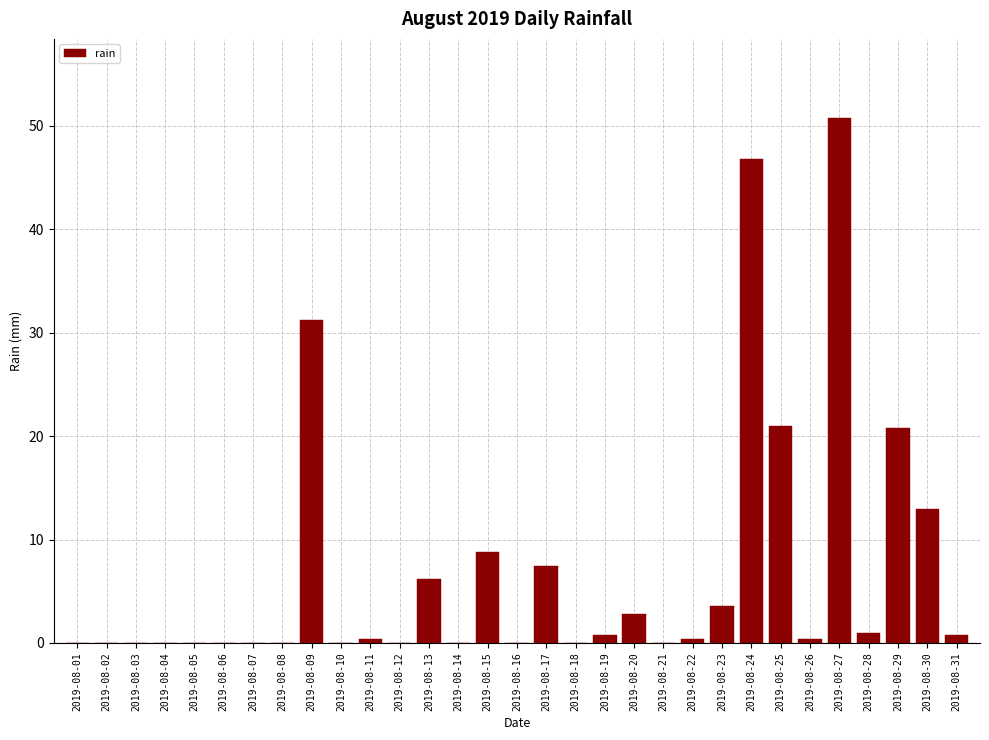

Between 2019-08-30 and 2019-08-14, which is larger?

2019-08-30